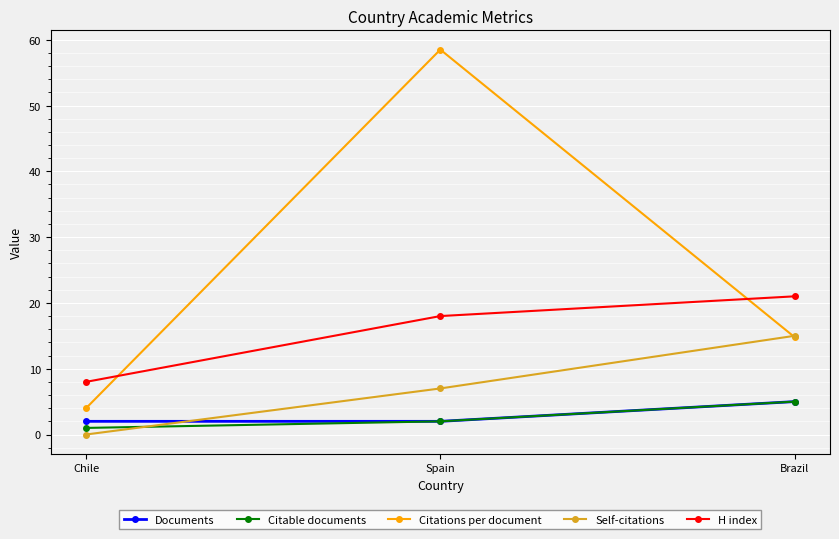

What is the difference between the highest and lowest values at Brazil?

16.0